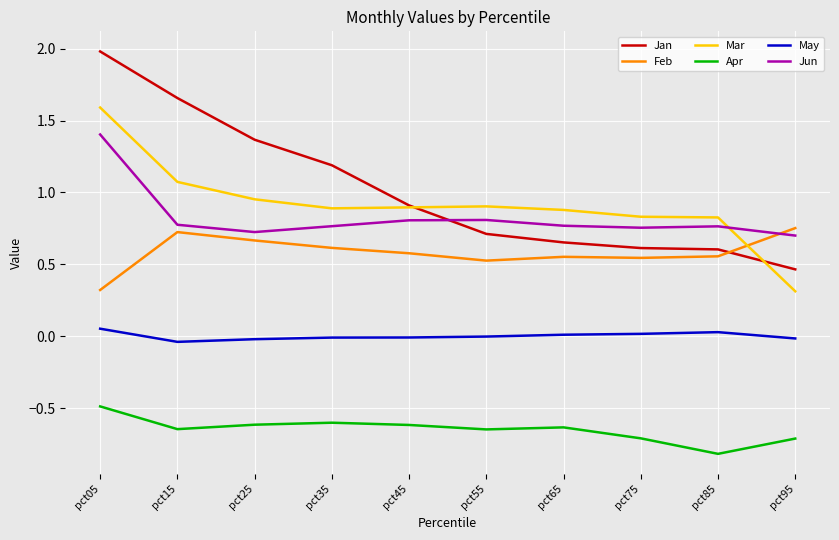

Does the chart have visible grid lines?

Yes